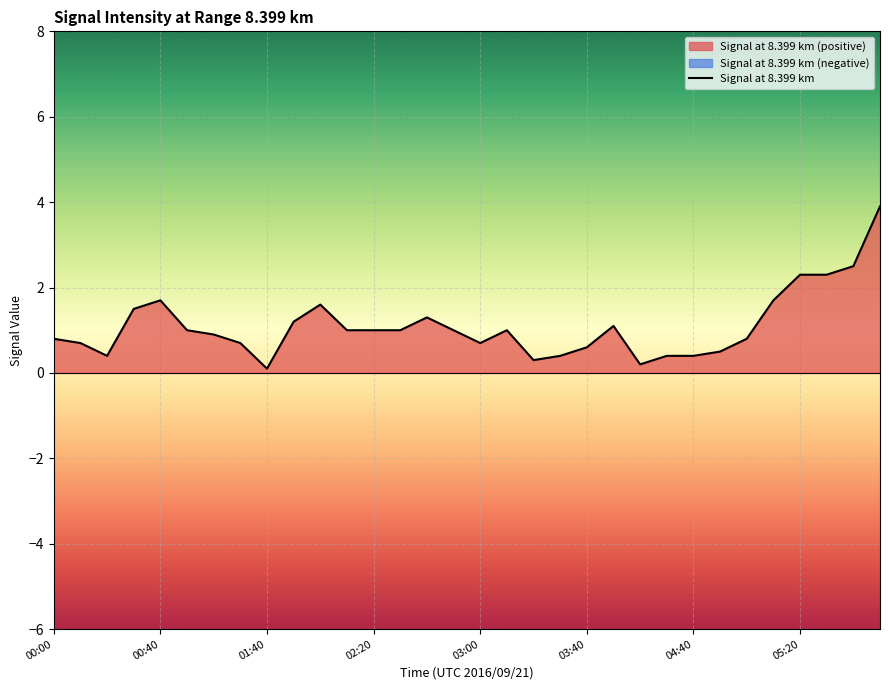

True or false: Signal at 8.399 km has a value of 1.3 at 00:00.

False